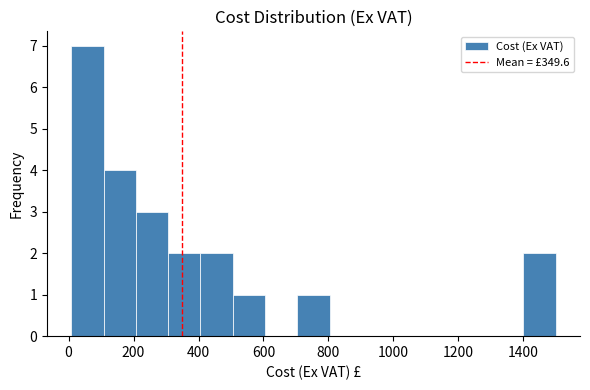

Which range on the x-axis has the tallest bar?

0 to 100